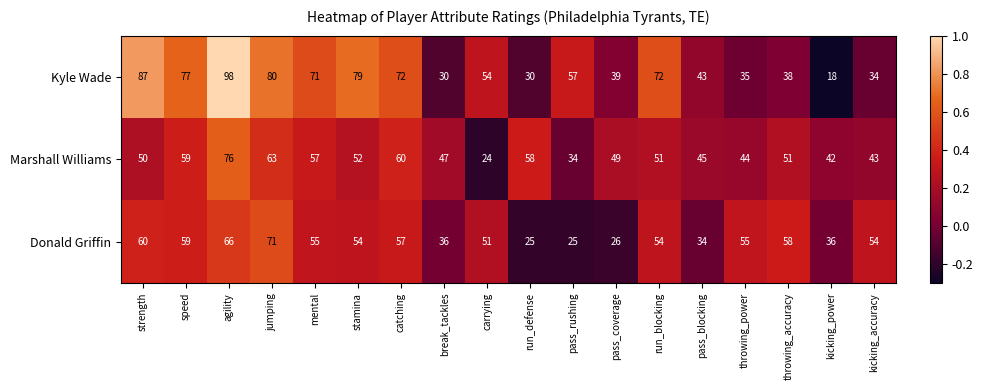

The value of Marshall Williams at catching is 60. True or false?

True